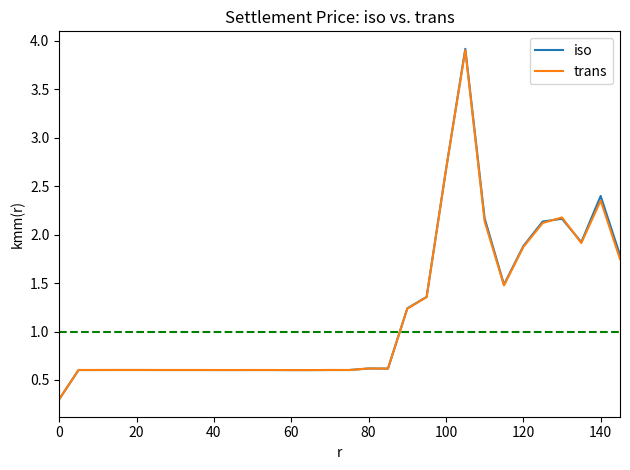

Which series has the largest range (max minus min)?

iso